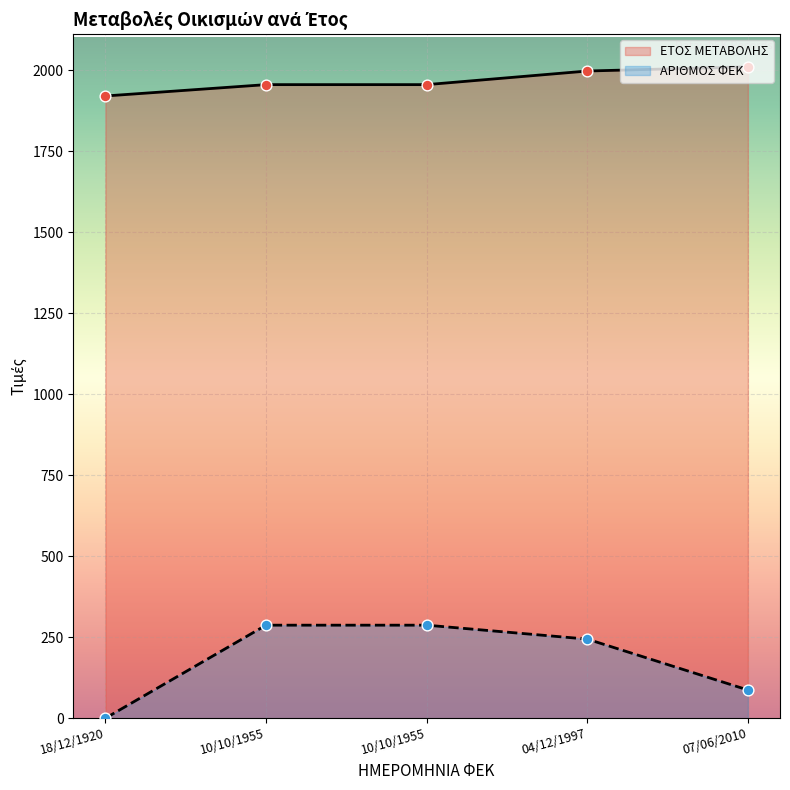

What is the total value across all series at 10/10/1955?

2242